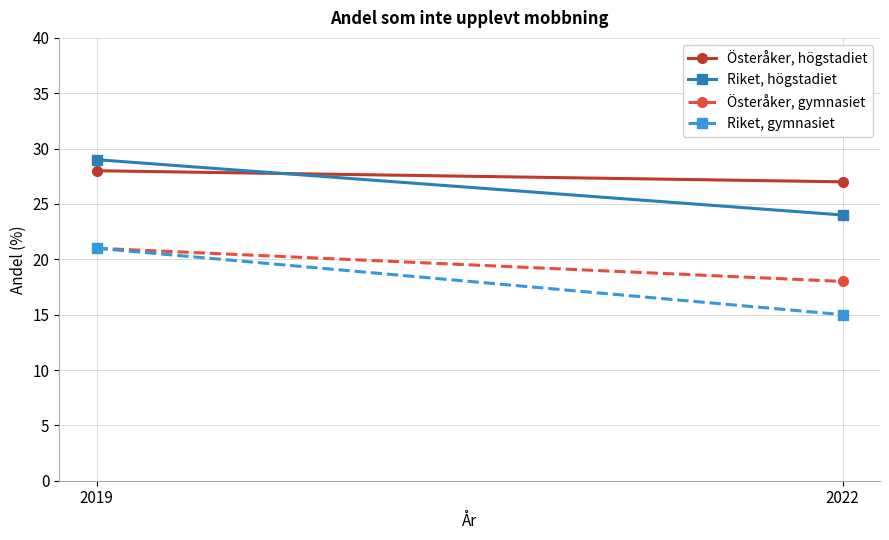

The value of Österåker, gymnasiet at 2022 is 30. True or false?

False